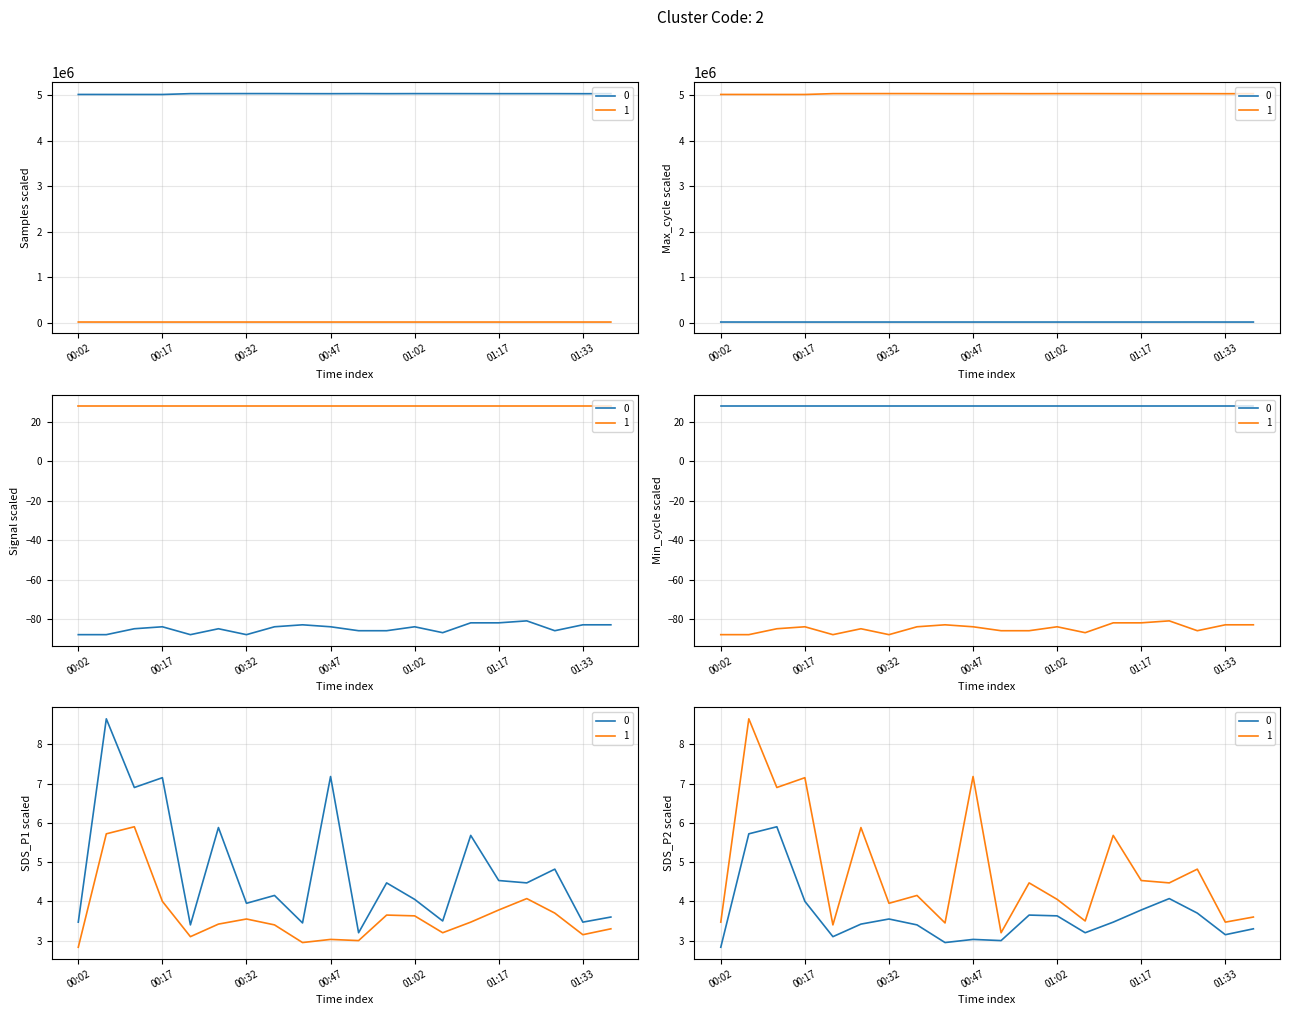

Which has a higher value, 00:52 or 01:17?

00:52